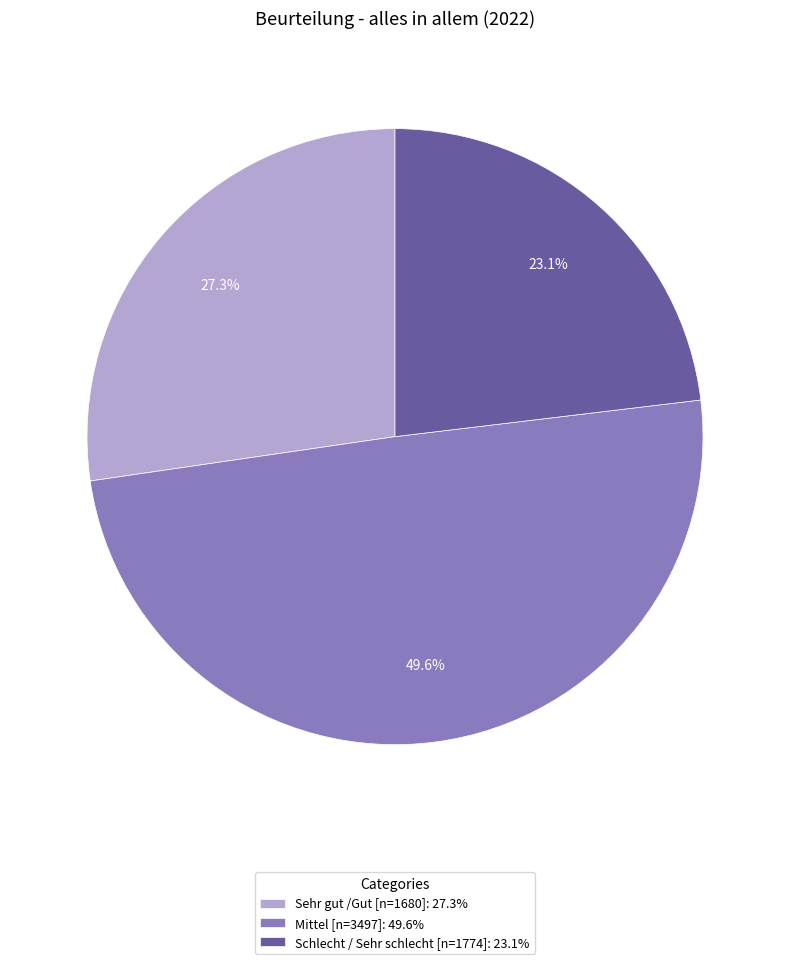

Does Sehr gut /Gut [n=1680] represent more than half of the total?

No